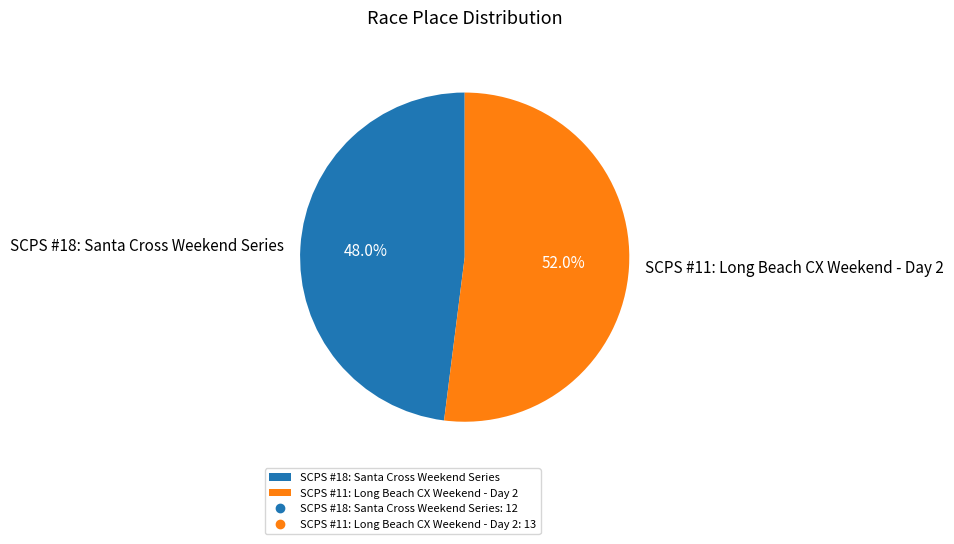

What is the smallest slice in the pie chart?

SCPS #18: Santa Cross Weekend Series